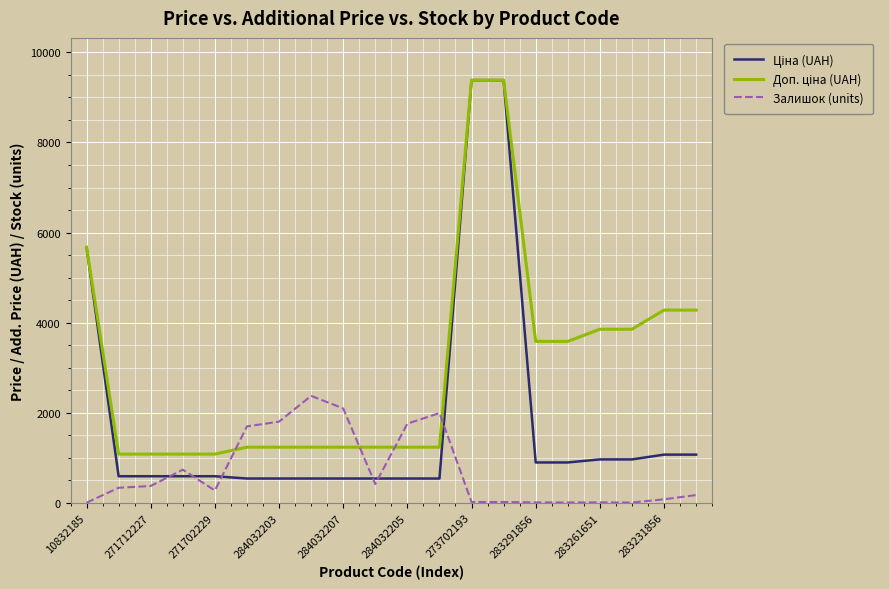

What is the greatest value displayed?

9384.0